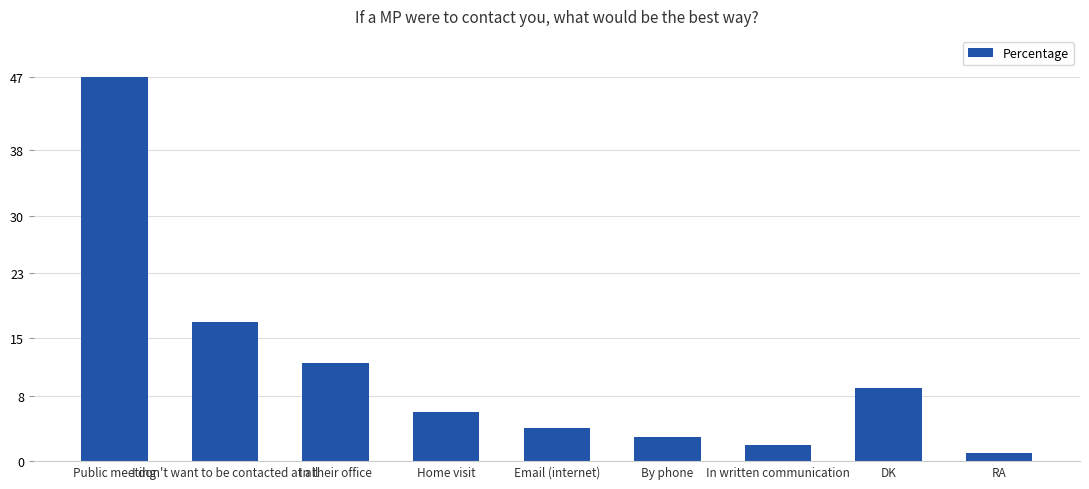

What position from the right is RA?

1